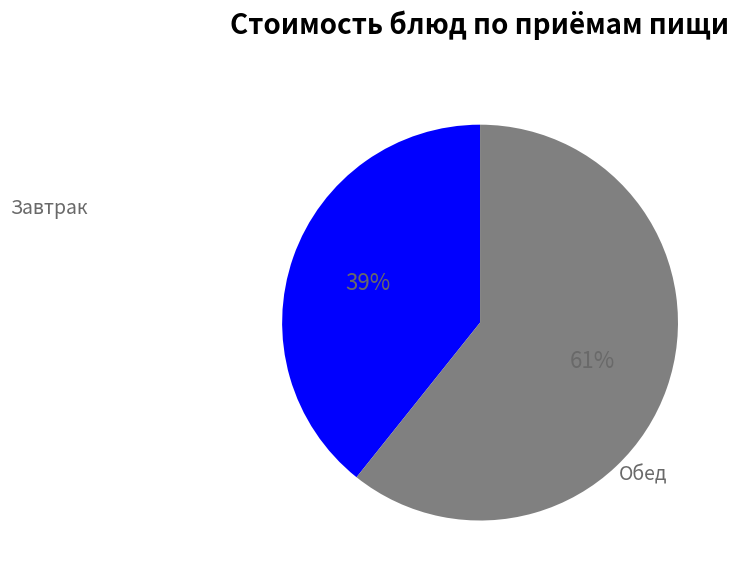

To the nearest percent, what is the average slice percentage?

50%